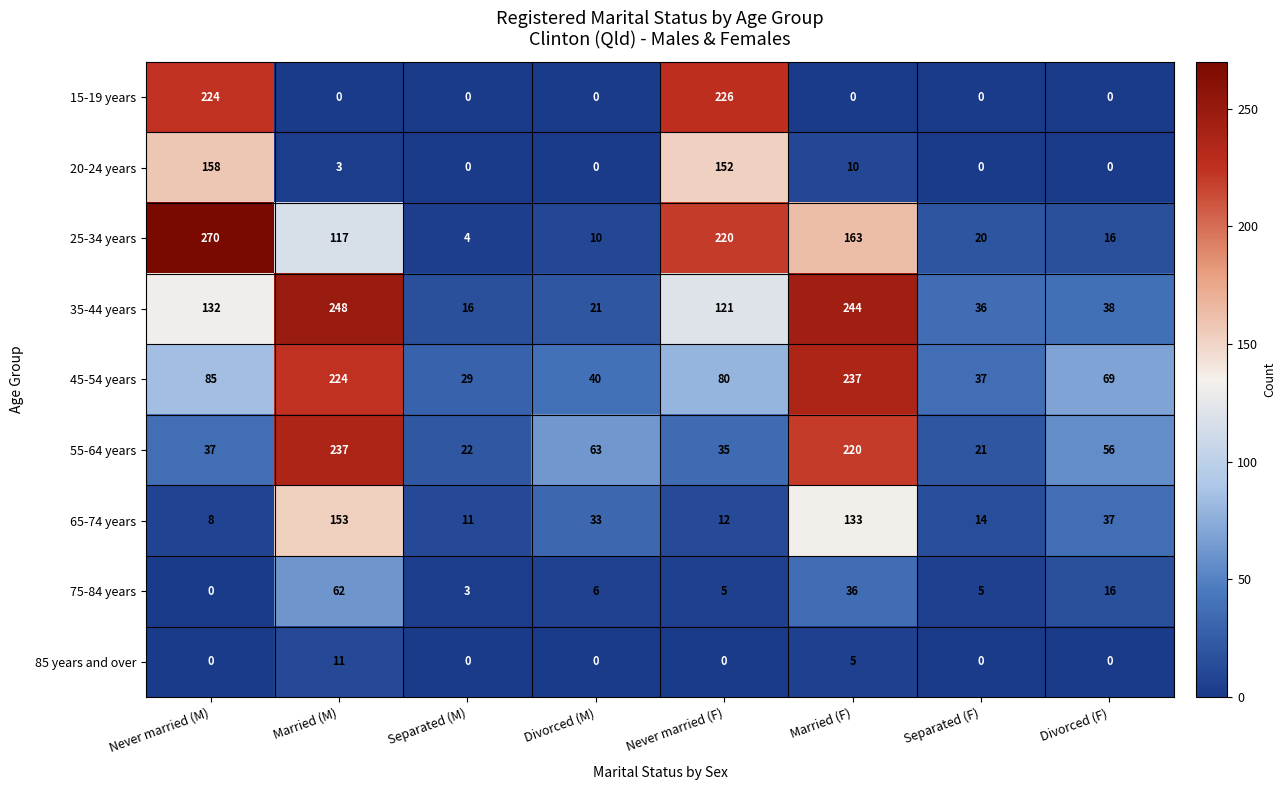

At which label is 55-64 years closest to 129?

Divorced (M)